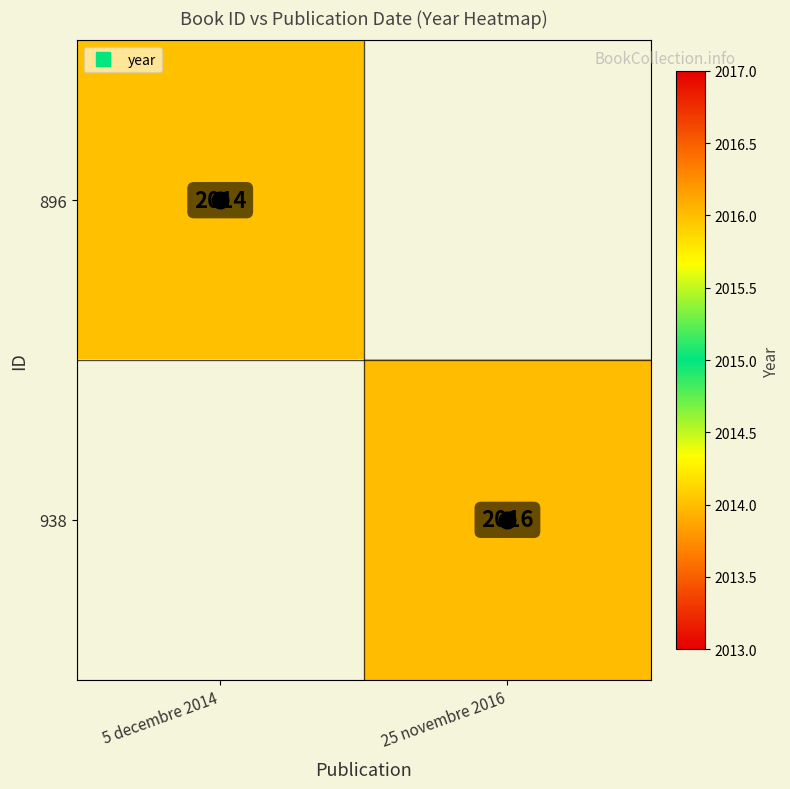

Rank the categories by 896 value from highest to lowest.

5 decembre 2014, 25 novembre 2016